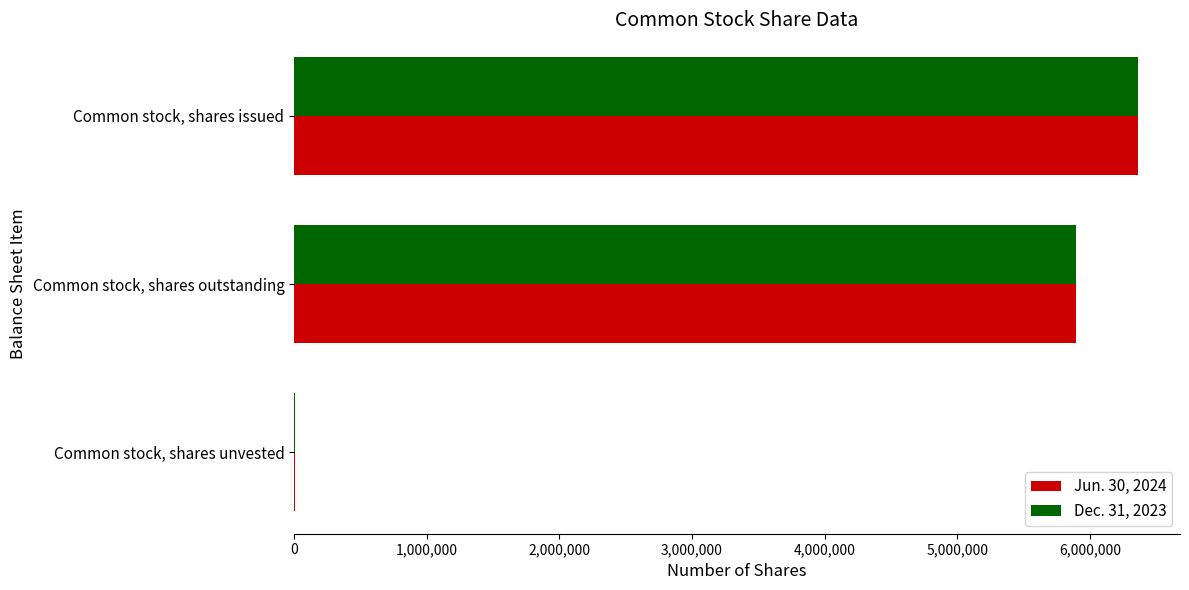

What is the greatest value displayed?

6361433